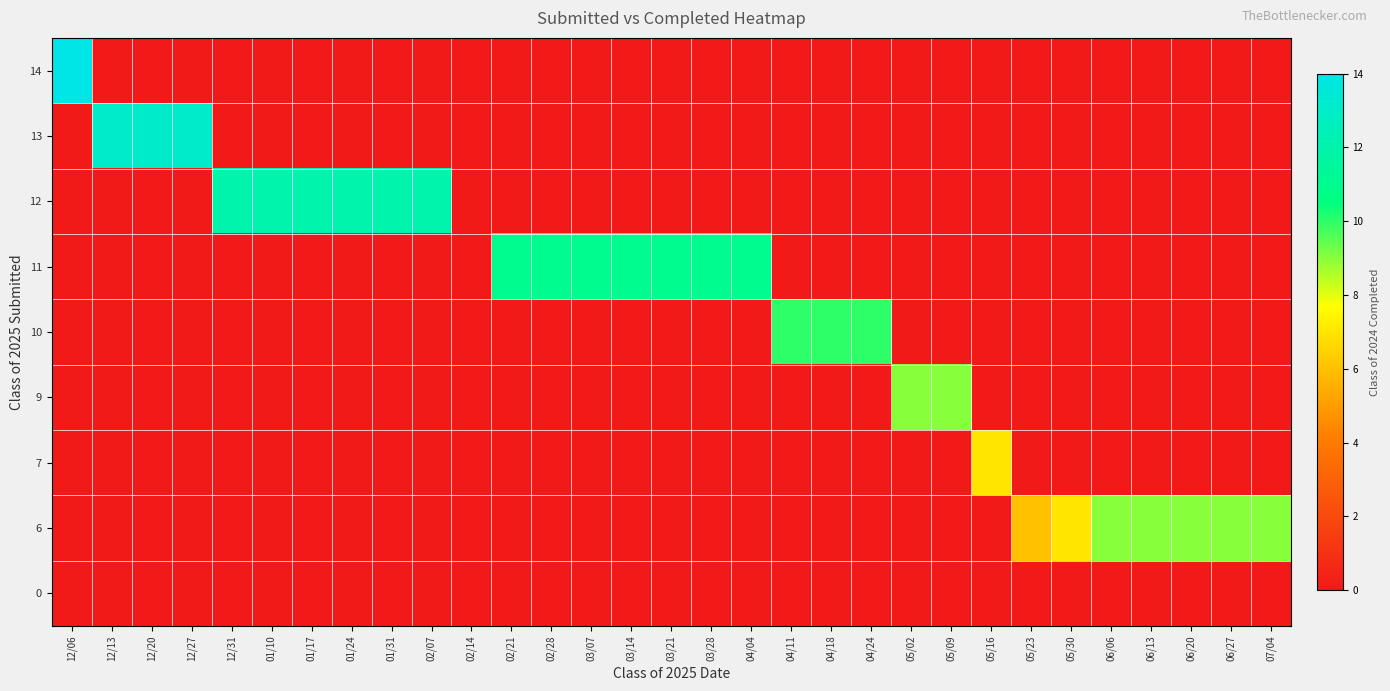

Between 04/24 and 12/20, which is larger?

04/24